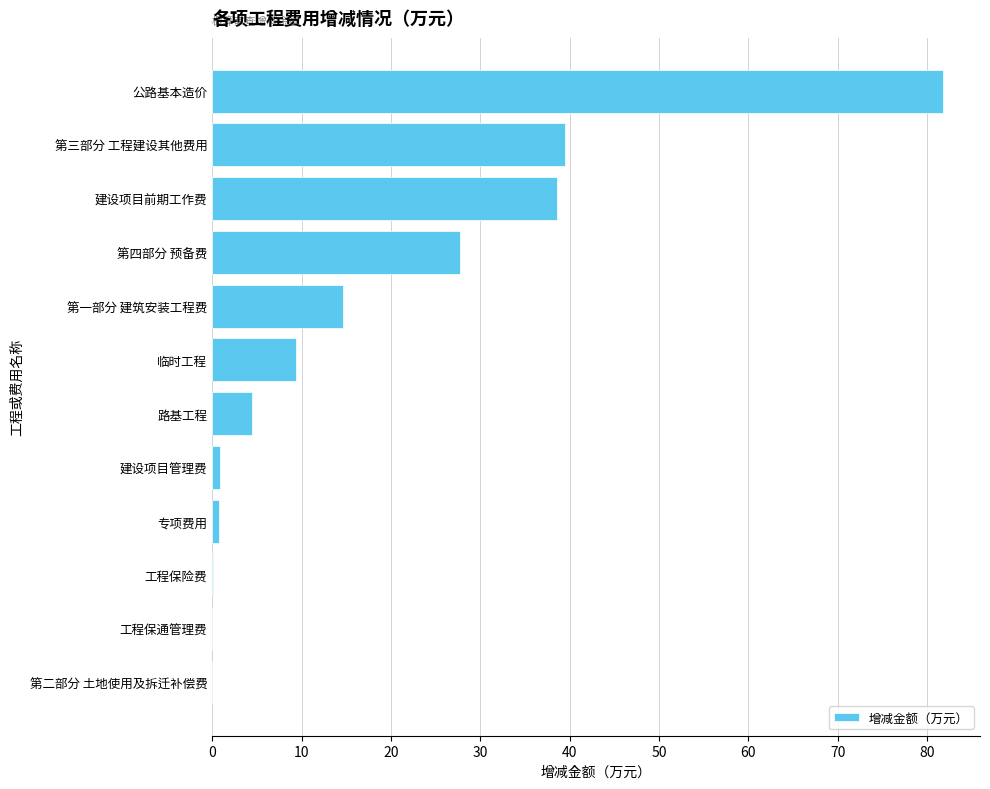

Is it true that the value at 路基工程 is 4.5?

True